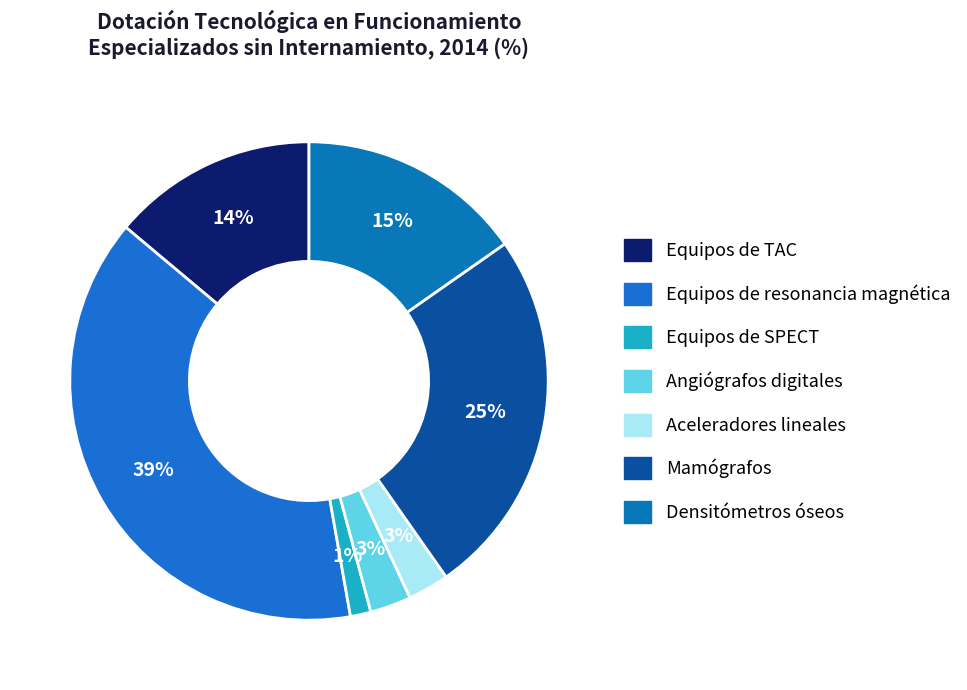

What percentage do Equipos de SPECT and Angiógrafos digitales together represent?

4.2%